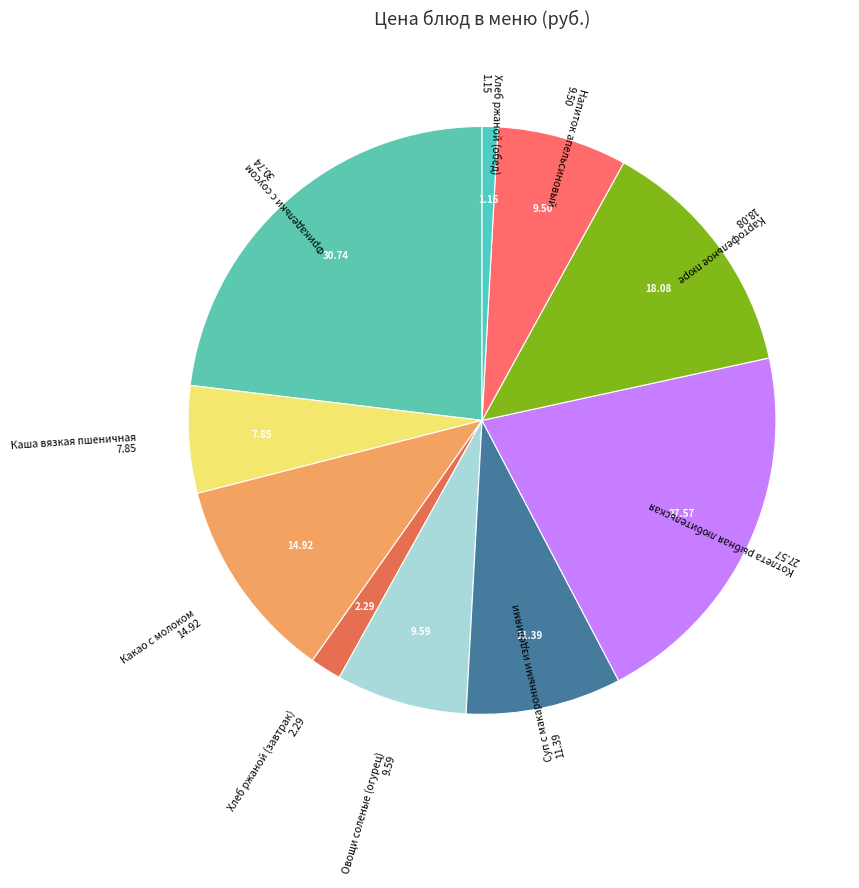

Count the number of slices in the pie.

10